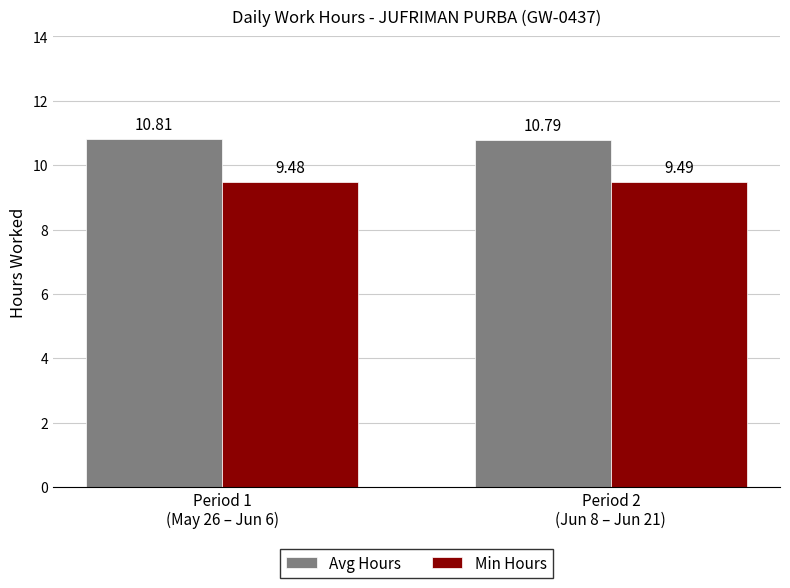

How many bars are there in each group?

2